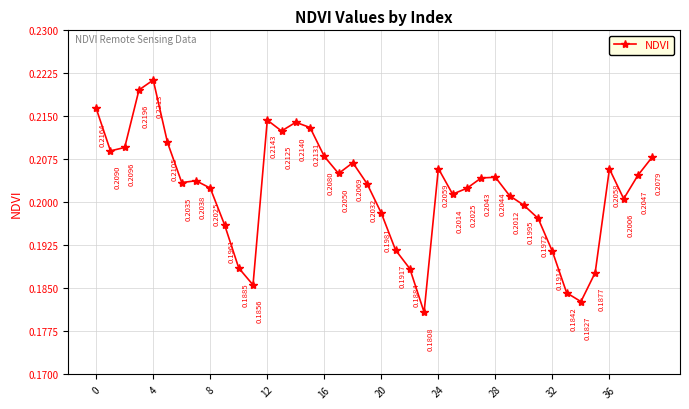

How many interior local peaks (higher than both neighbors) does the data have?

8